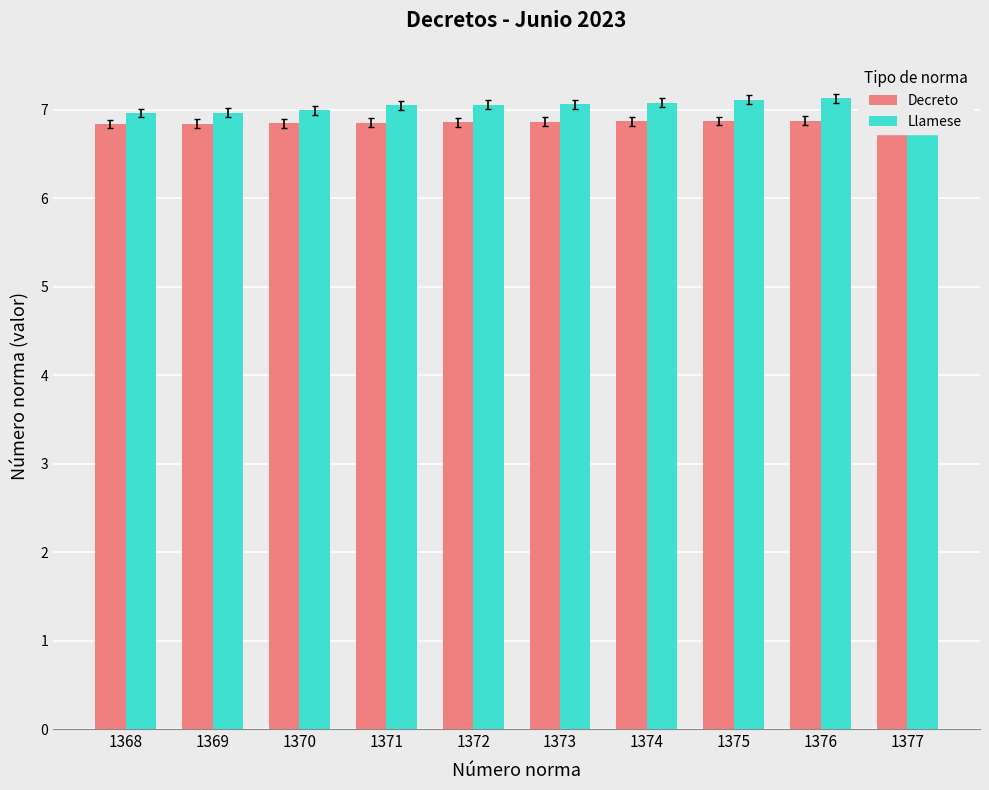

What are all the series names shown in the legend?

Decreto, Llamese